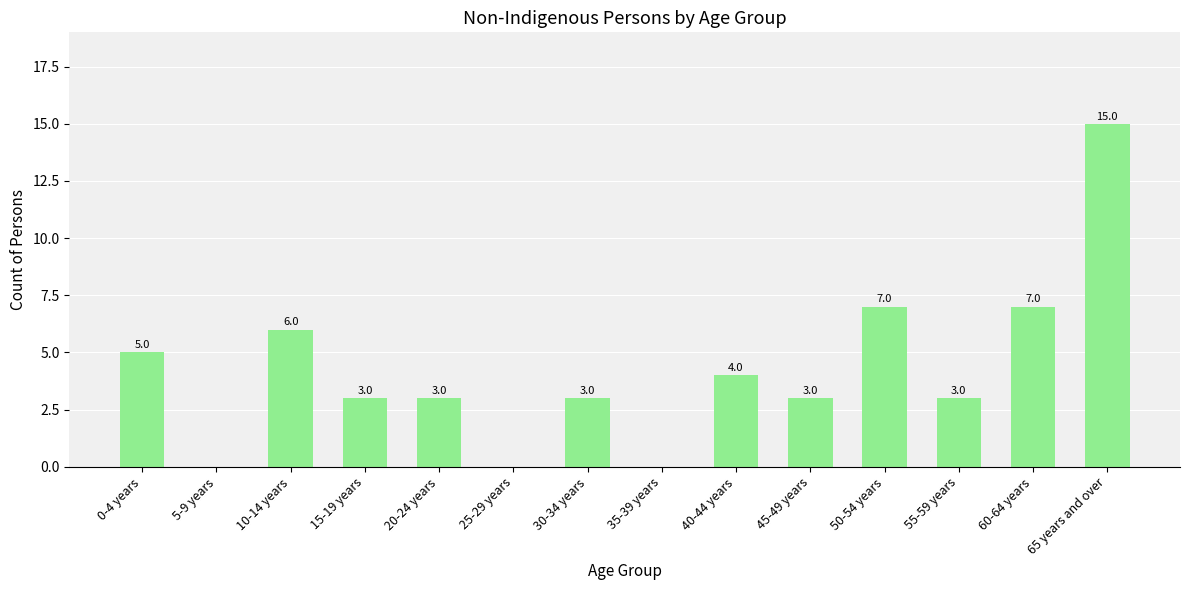

Is it true that the value at 20-24 years is 5?

False